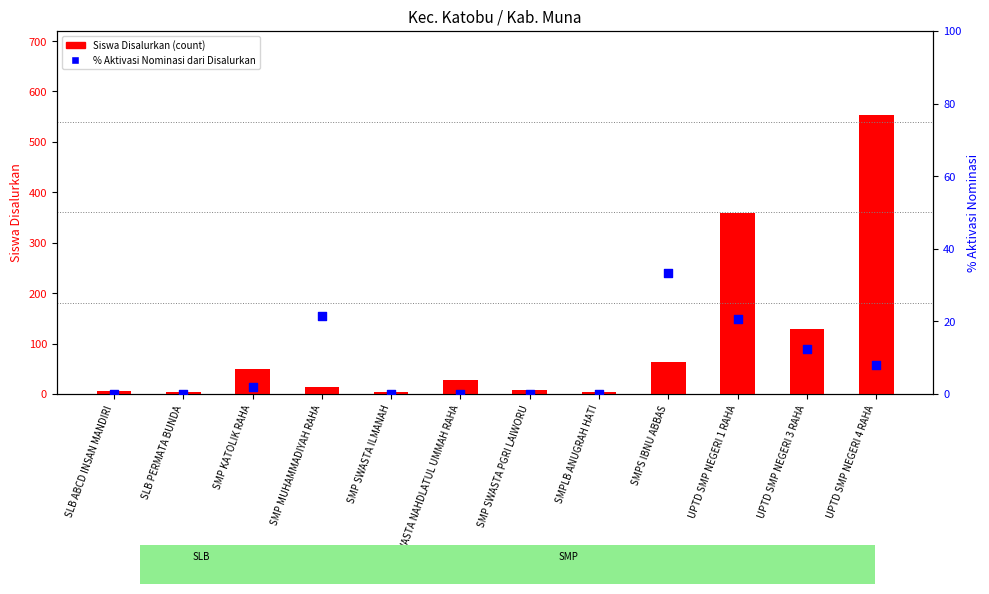

What are all the series names shown in the legend?

Siswa Disalurkan, % Aktivasi Nominasi dari Disalurkan